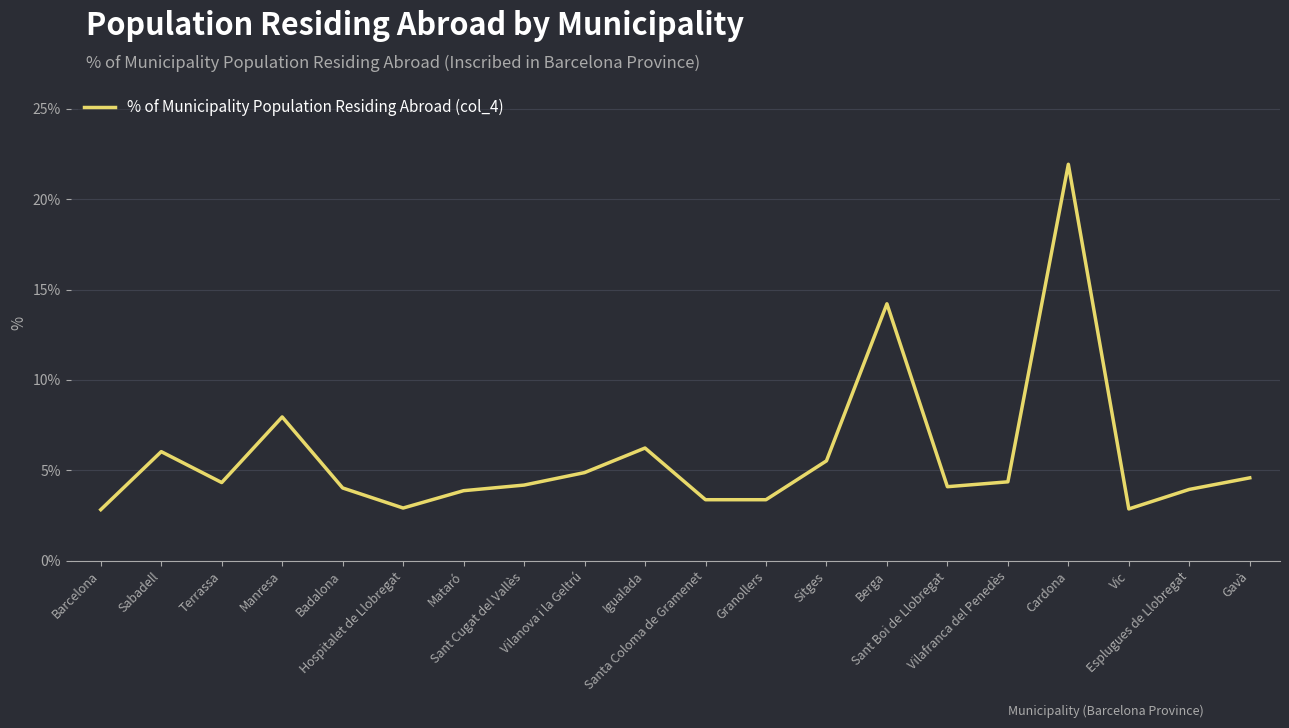

Is it true that the value at Esplugues de Llobregat is 3.9?

True